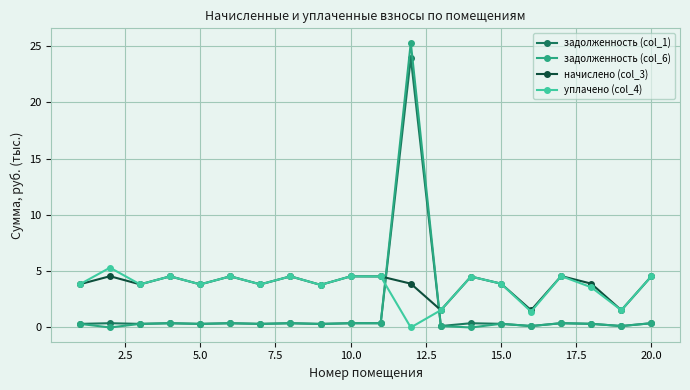

Which series ends up on top after the final intersection of начислено (col_3) and задолженность (col_6)?

начислено (col_3)